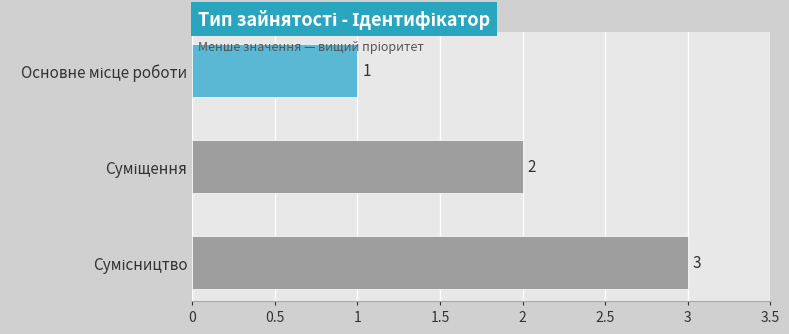

What is the value of the 3rd bar from the top?

3